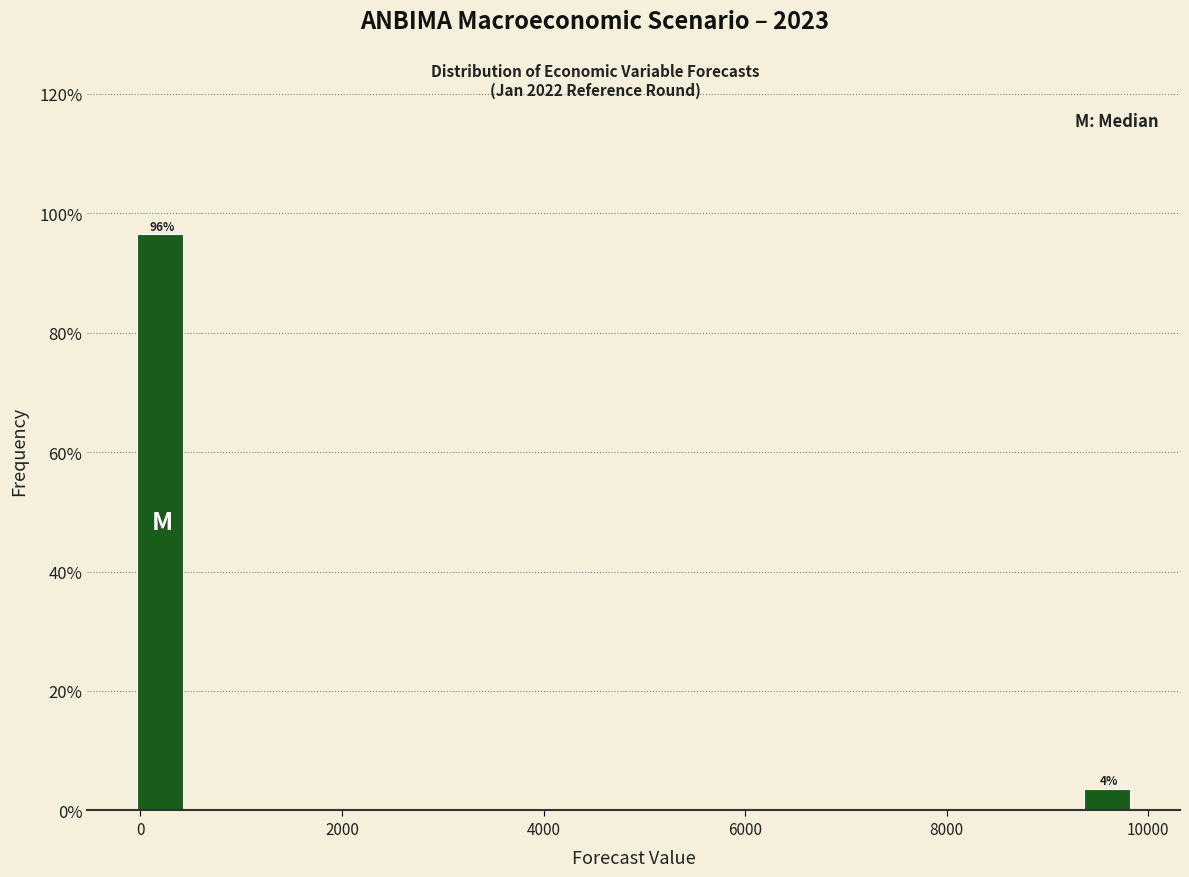

Around what value on the x-axis is the tallest bar? Give the approximate position of its centre, as read against the axis.

200